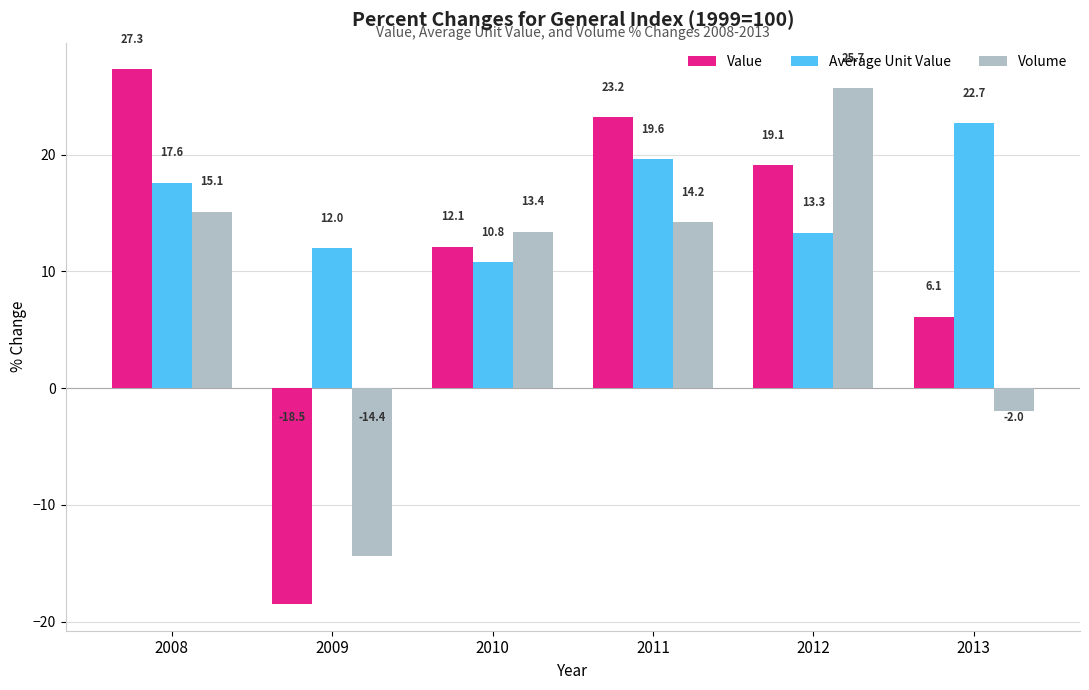

Is it true that Value equals 8.6 at 2013?

False